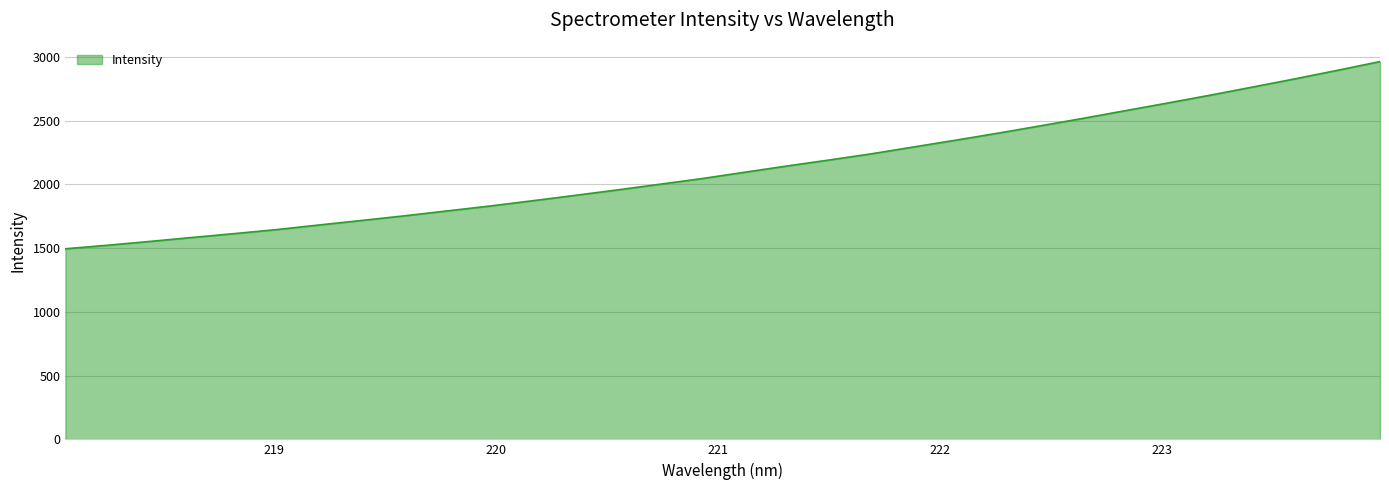

Does the chart have visible grid lines?

Yes